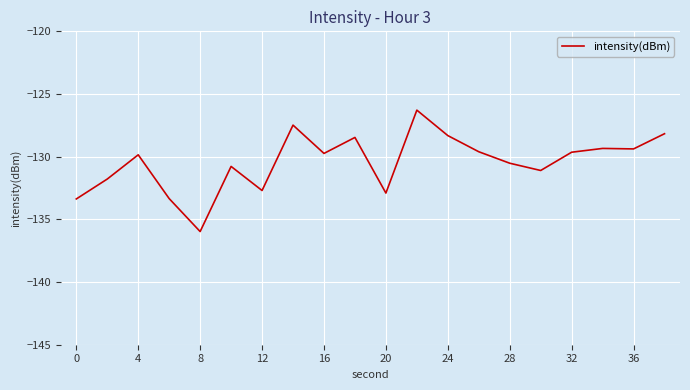

What is the maximum value shown in the chart?

-126.3